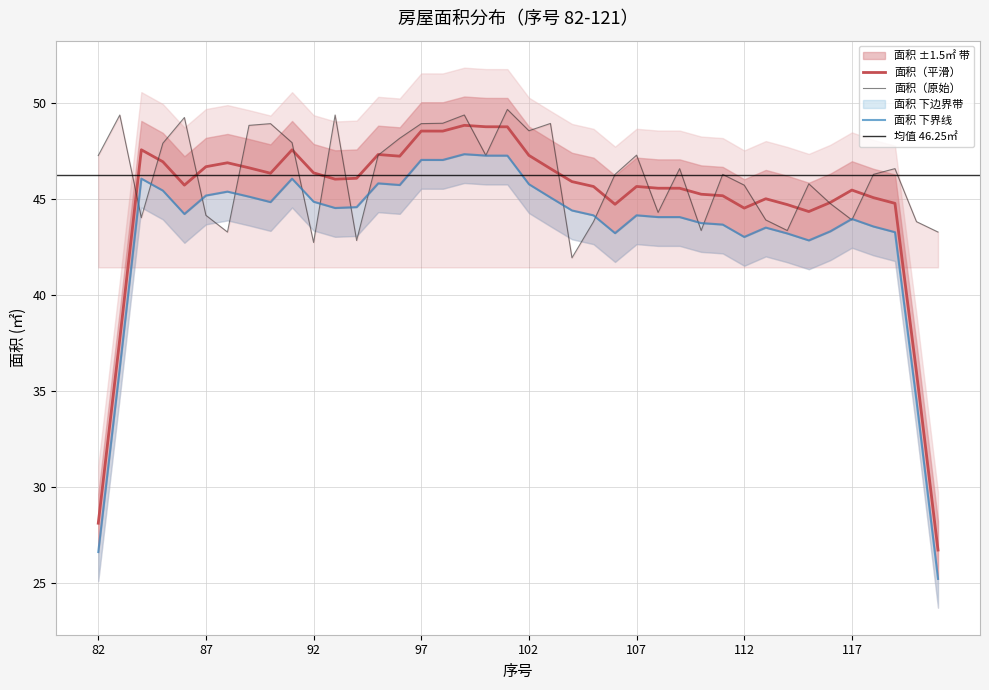

What is the maximum value shown in the chart?

49.7